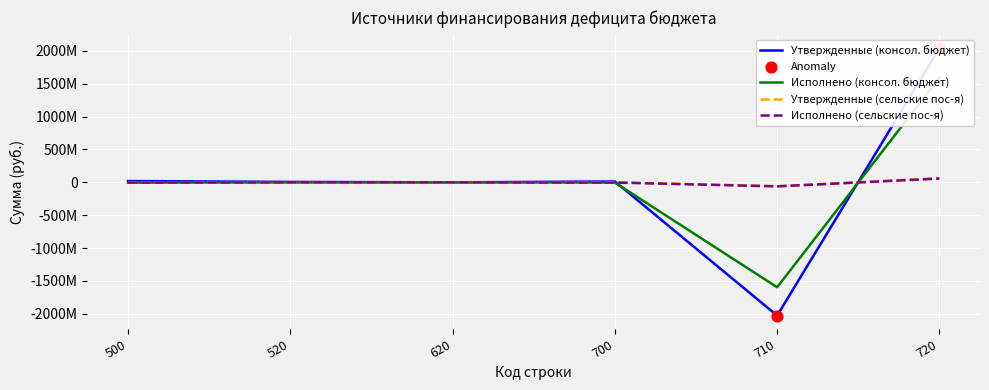

At how many categories does at least one series exceed -813205467?

6